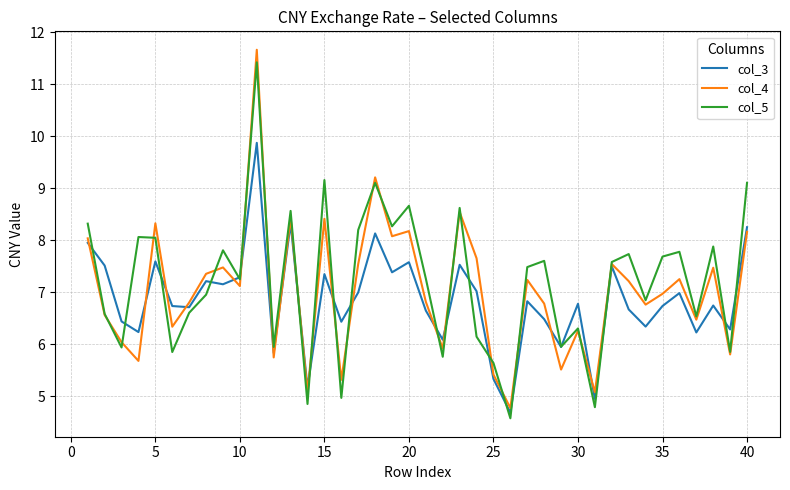

What is the minimum value shown in the chart?

4.6